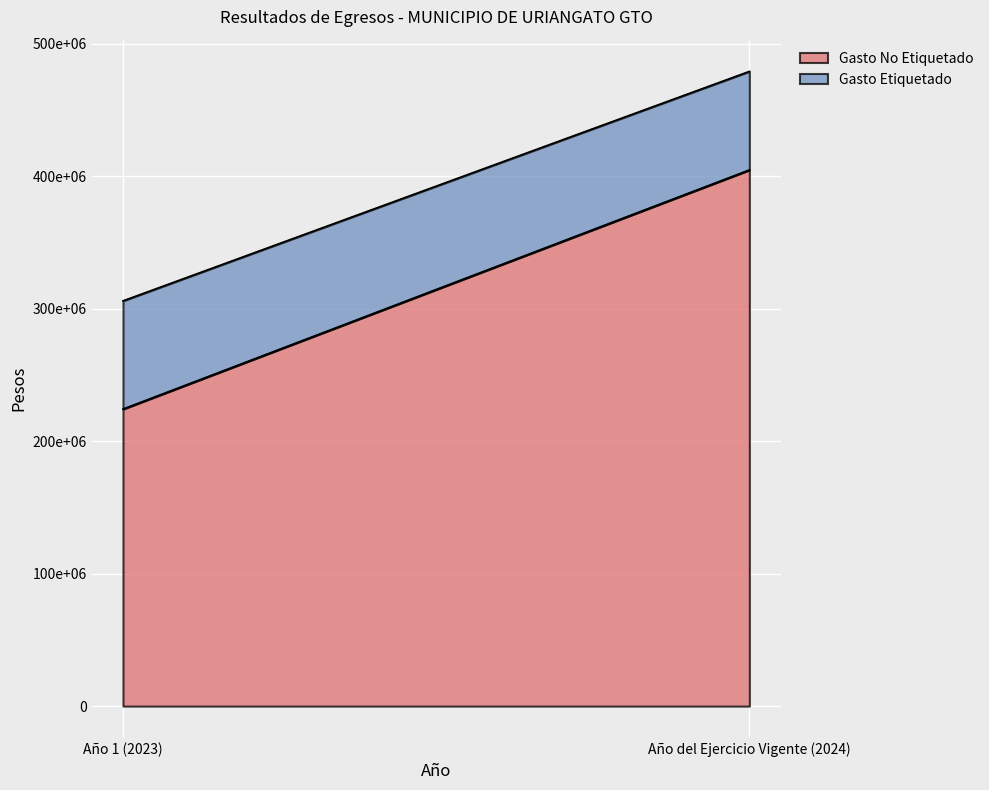

The Gasto No Etiquetado series shows 224901127.8 at Año del Ejercicio Vigente (2024). True or false?

False